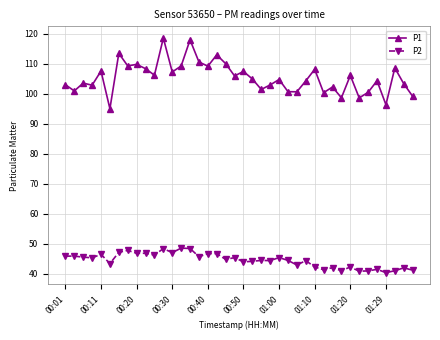

True or false: P2 has more than 1 points higher than both neighbors.

True